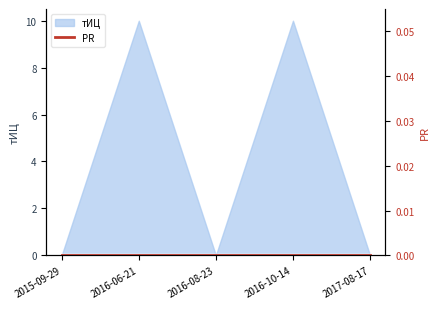

Reading left to right, what are all the values shown in this chart?

2015-09-29=0	2016-06-21=10	2016-08-23=0	2016-10-14=10	2017-08-17=0